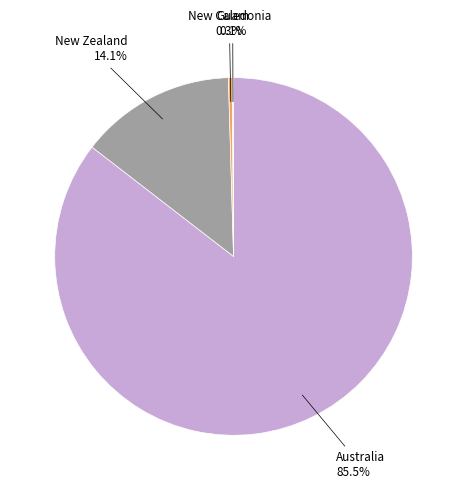

Does any single category account for the majority?

Yes